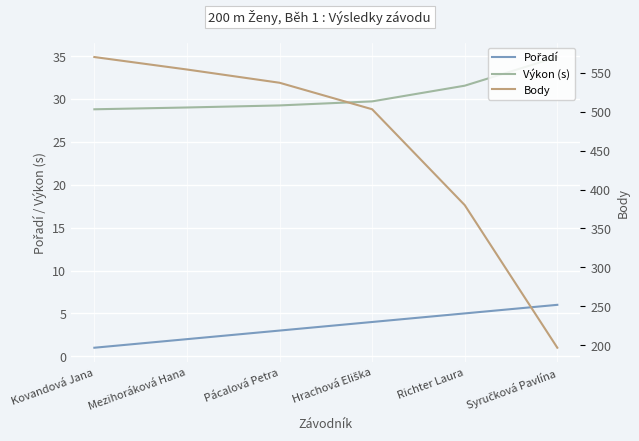

How many Pořadí values are between 2 and 5?

4